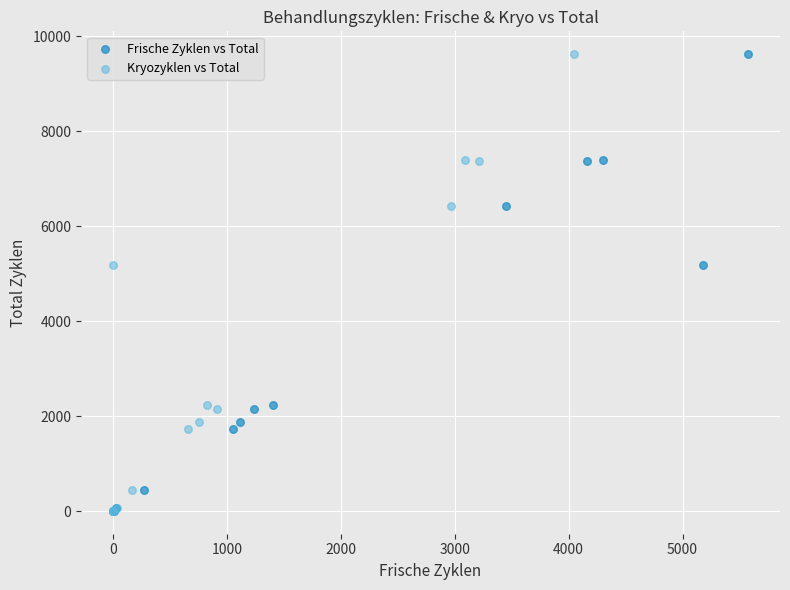

What are all the series names shown in the legend?

Frische Zyklen vs Total, Kryozyklen vs Total